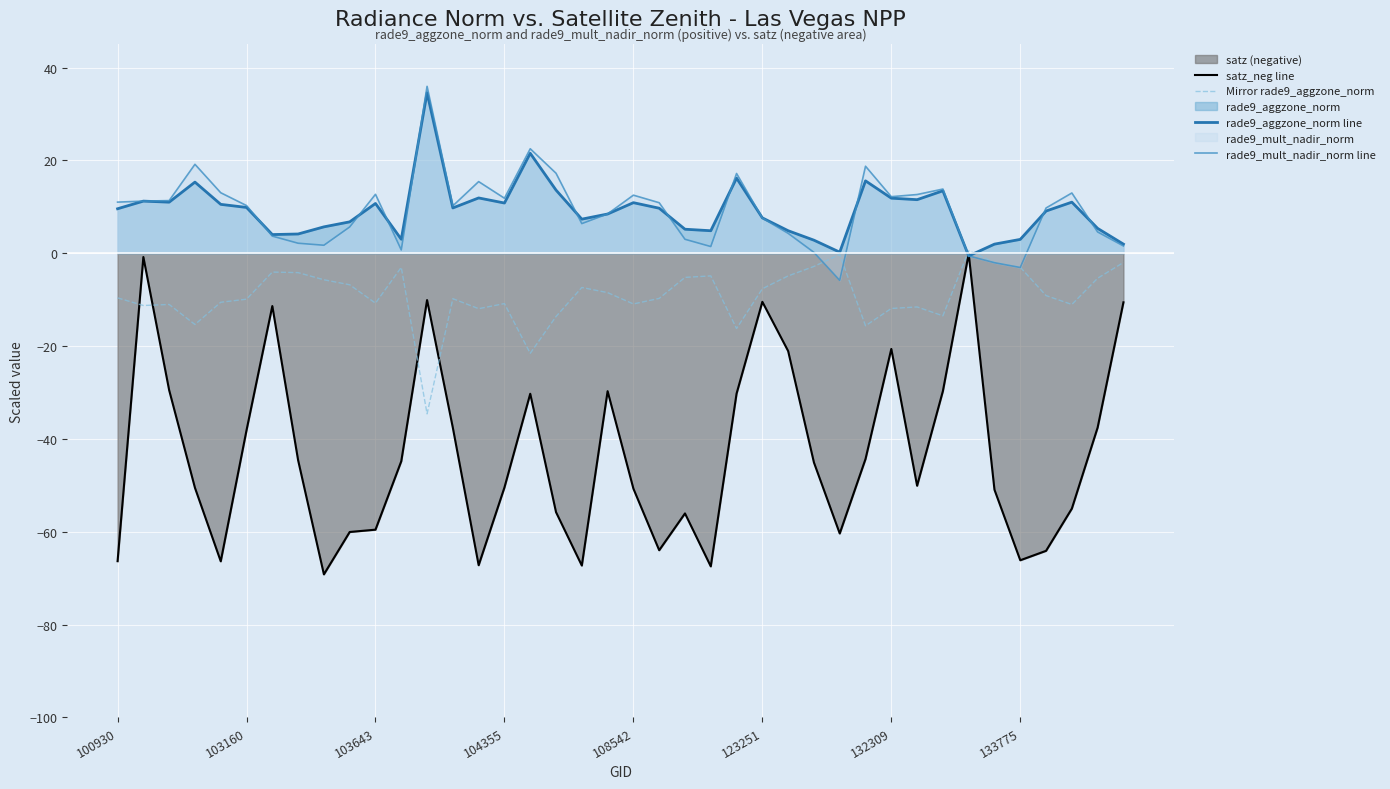

Is it true that Mirror rade9_aggzone_norm equals -6.8 at 9?

True